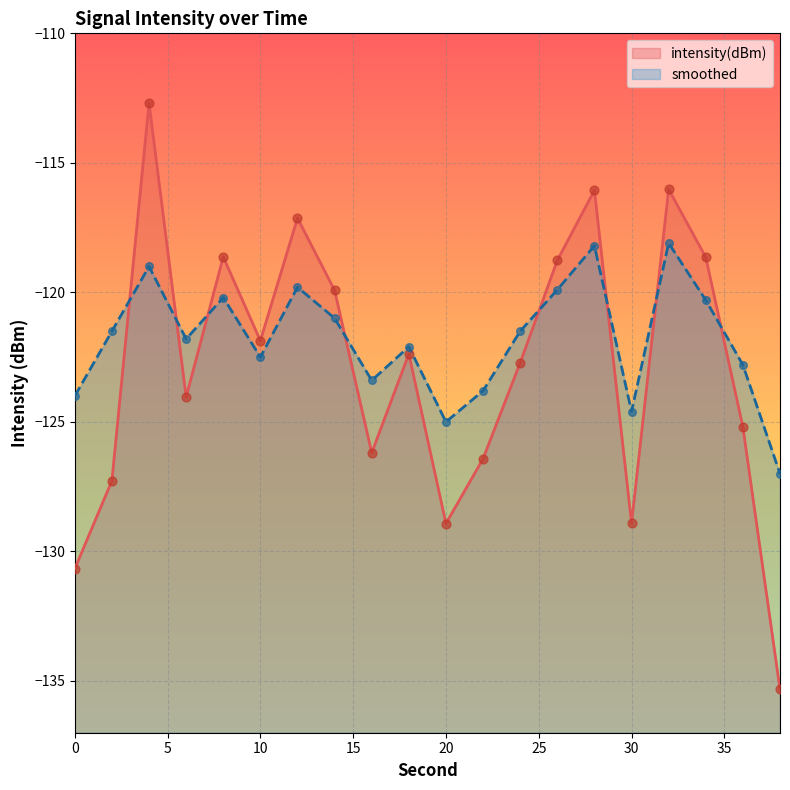

What are all the series names shown in the legend?

intensity(dBm), smoothed